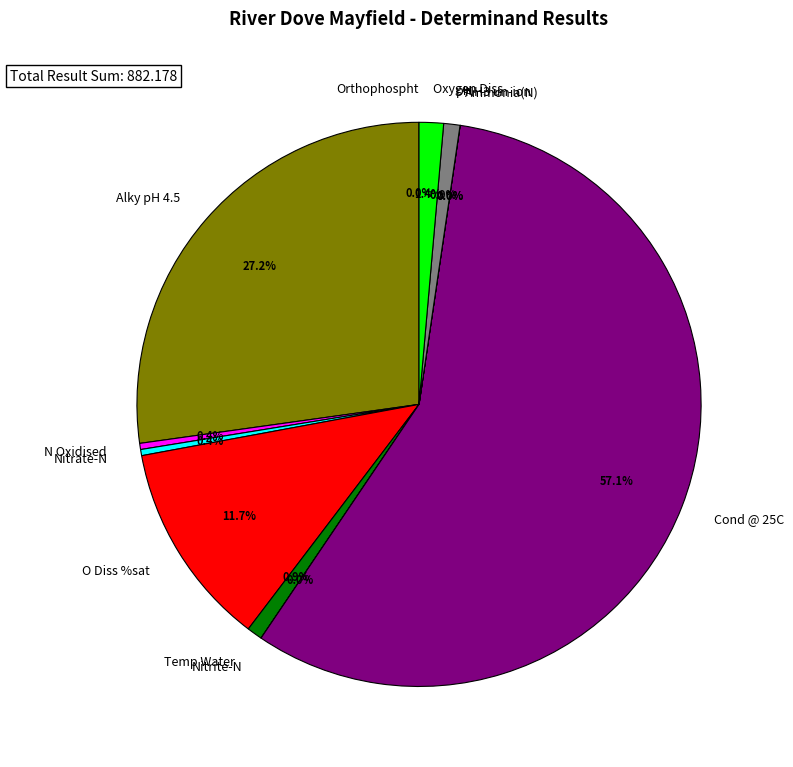

Does O Diss %sat represent more than half of the total?

No